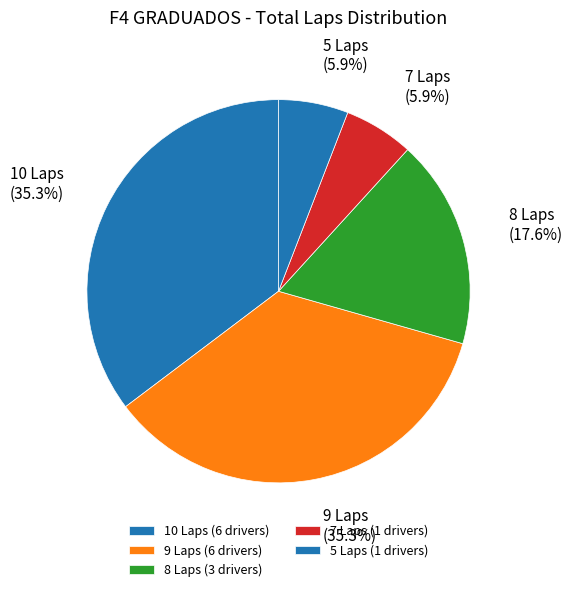

How many slices are in this pie chart?

5